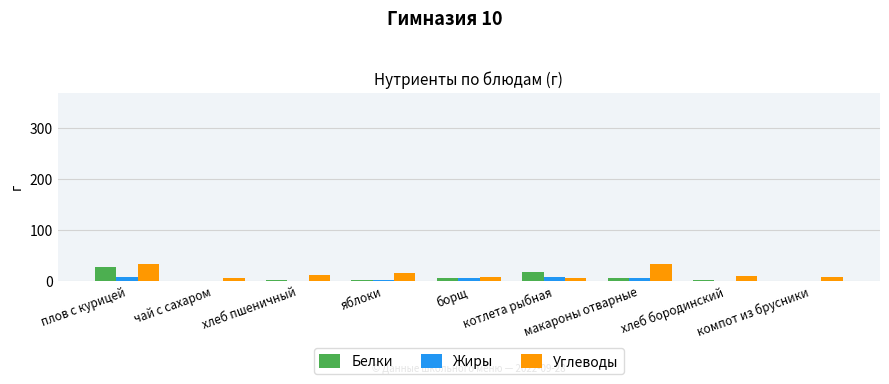

What is the maximum value for Белки?

27